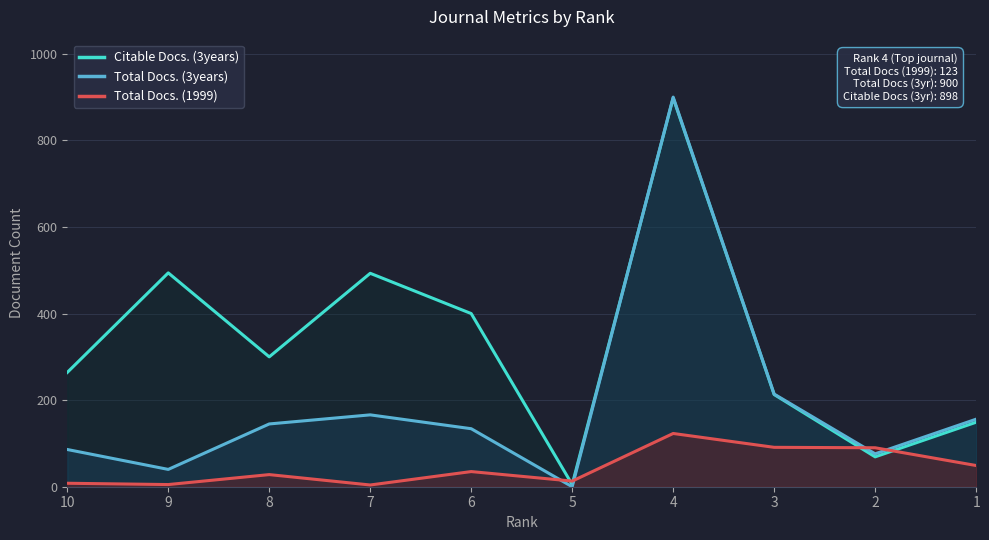

At which label does Total Docs. (3years) reach its peak?

4